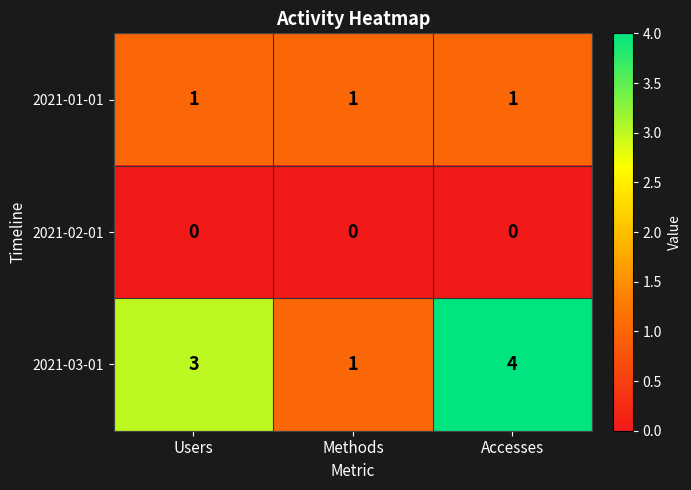

Reading left to right, list all the values displayed in this chart.

2021-01-01: Users=1	Methods=1	Accesses=1
2021-02-01: Users=0	Methods=0	Accesses=0
2021-03-01: Users=3	Methods=1	Accesses=4